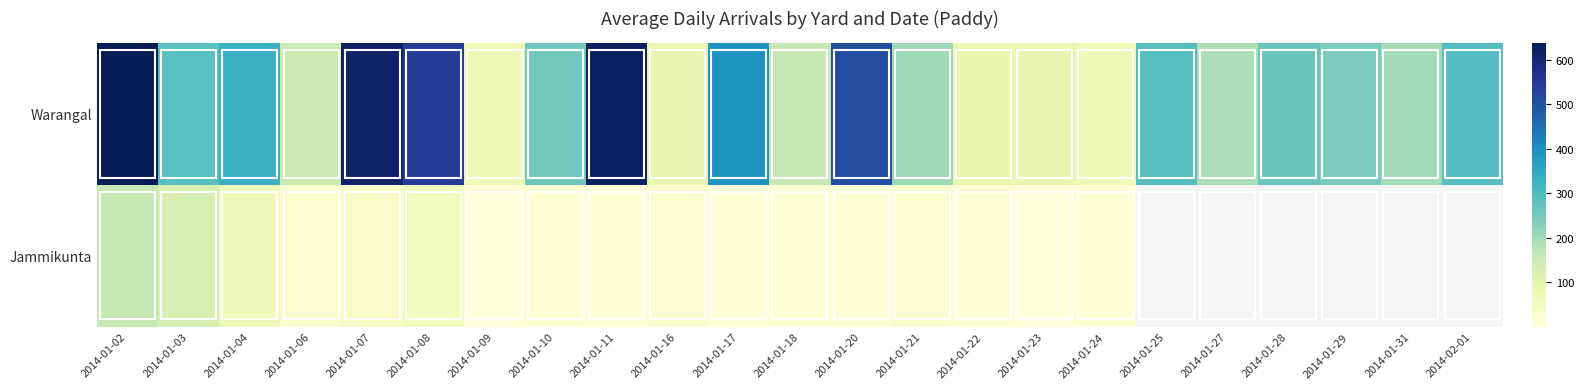

Is the value of Warangal at 2014-01-03 greater than the value of Jammikunta at 2014-01-25?

No